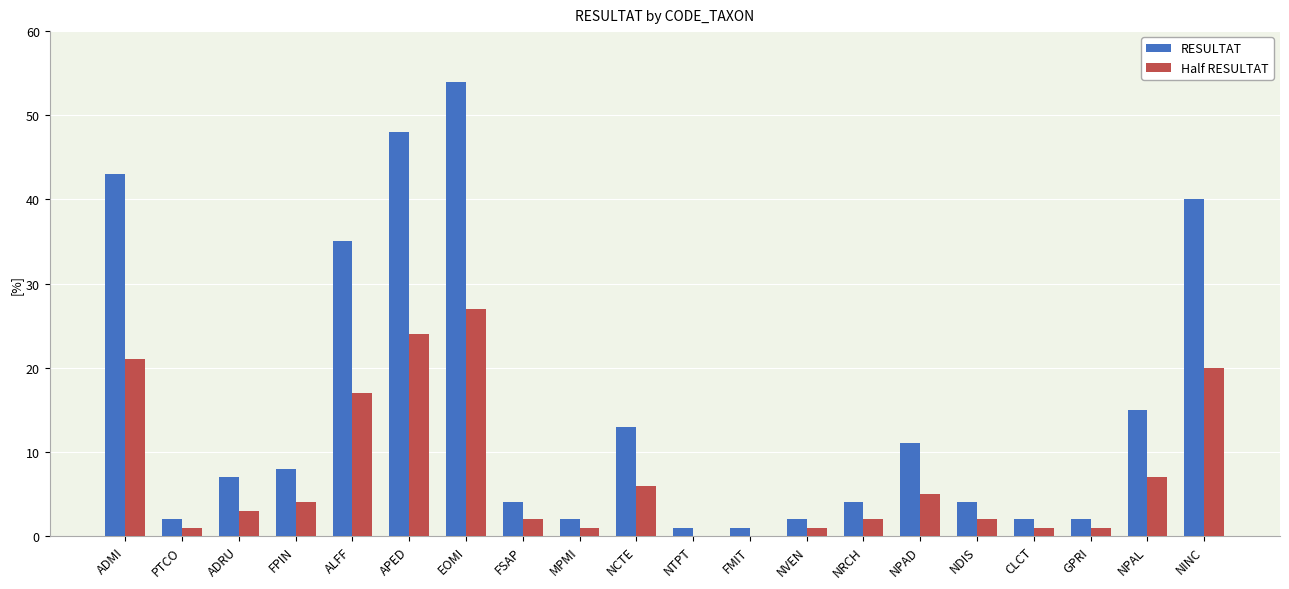

Reading right to left, transcribe all the data shown in this chart.

RESULTAT: 40	15	2	2	4	11	4	2	1	1	13	2	4	54	48	35	8	7	2	43
Half RESULTAT: 20	7	1	1	2	5	2	1	0	0	6	1	2	27	24	17	4	3	1	21